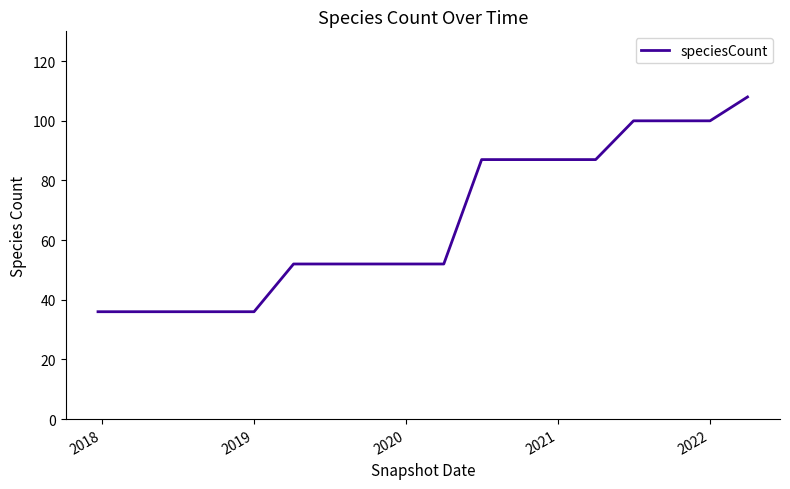

What is the difference between the maximum and minimum values?

72